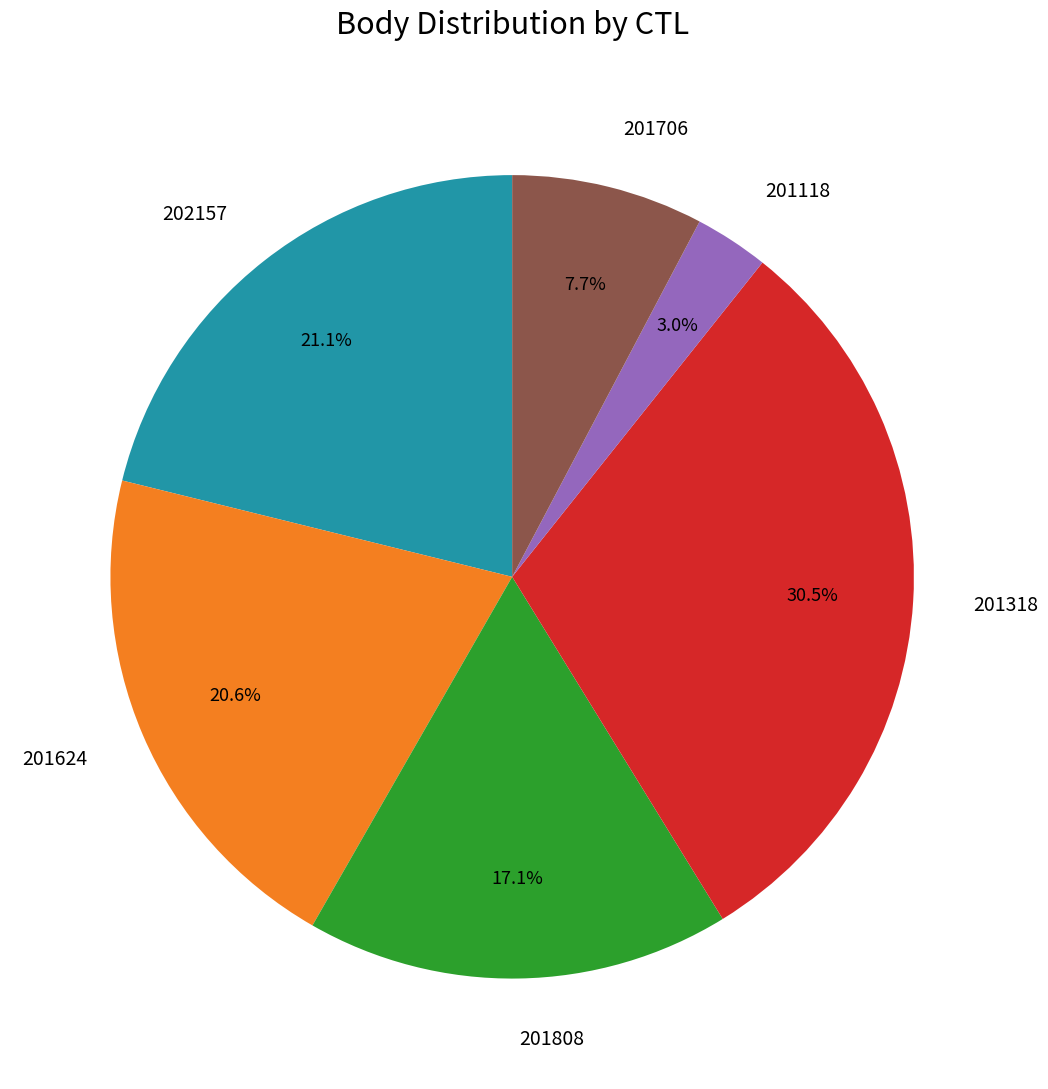

To the nearest percent, what percentage of the pie is 201706?

8%